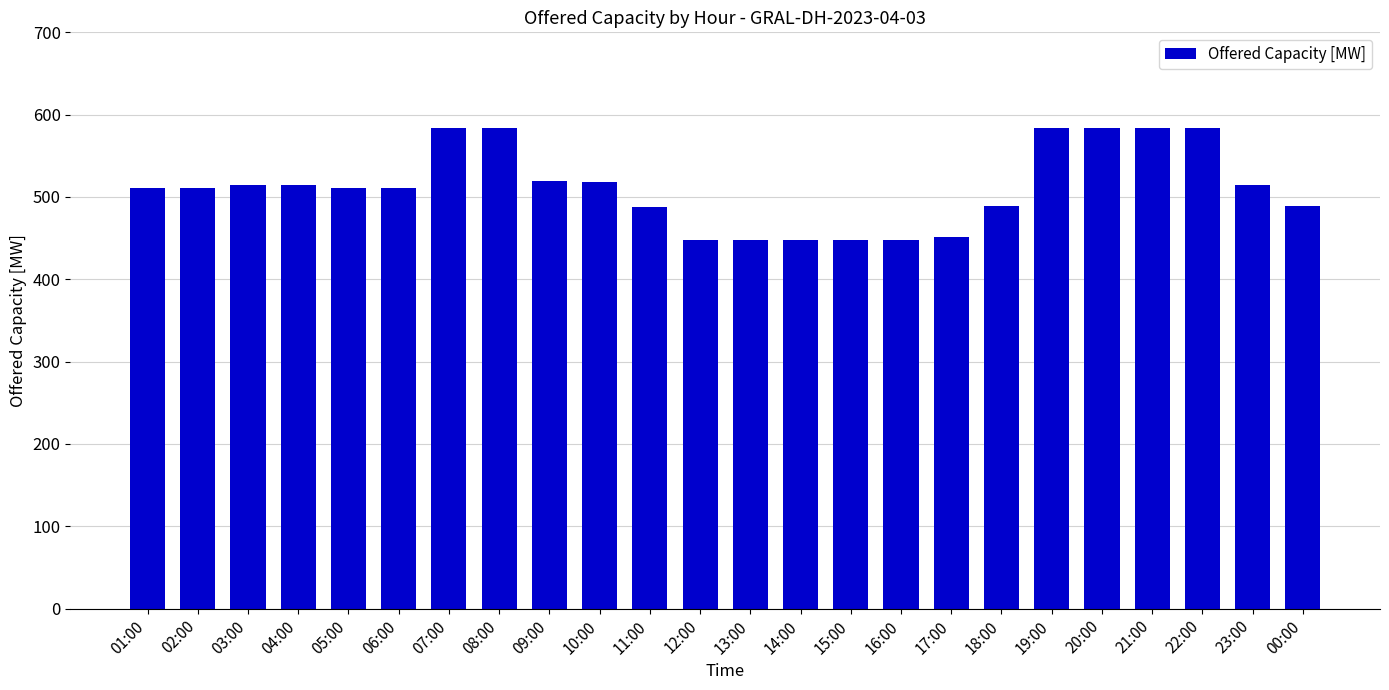

Is it true that the value at 07:00 is 1006?

False